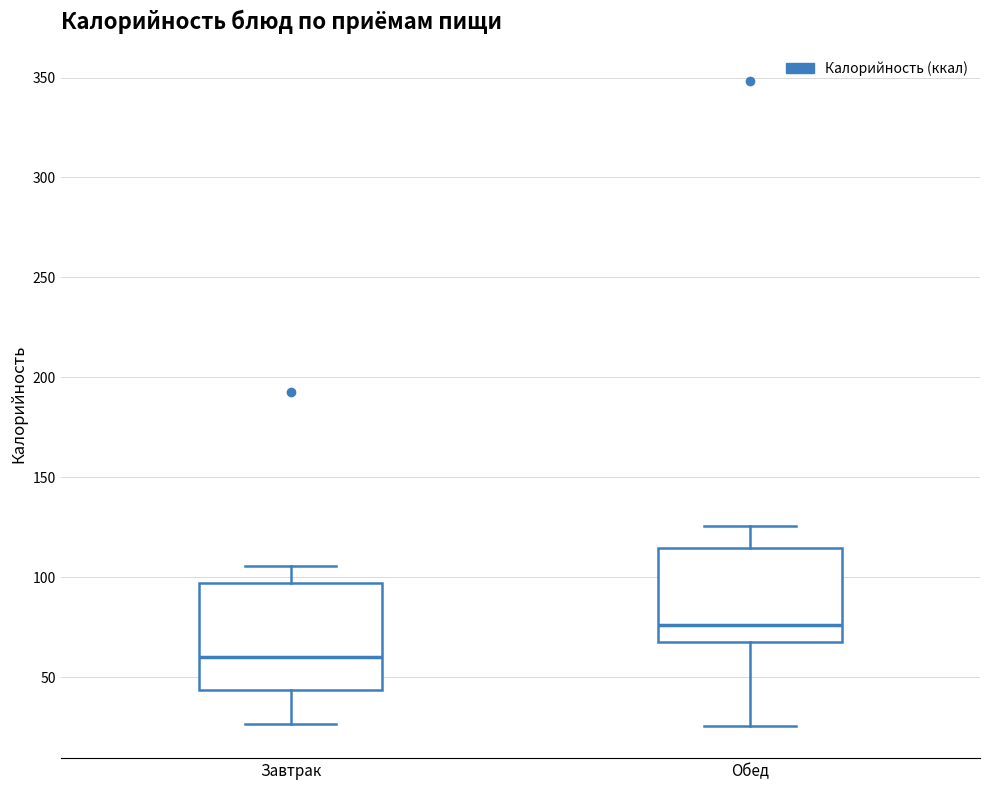

Reading left to right, transcribe this box plot: for each box, give where its median line is, the range the box spans, and where its two whiskers end, as read against the y-axis. The values are not printed on the chart, so give them approximately, as read against the axis.

Завтрак: median 60, box 45 to 95, whiskers 25 to 105
Обед: median 75, box 70 to 115, whiskers 25 to 125